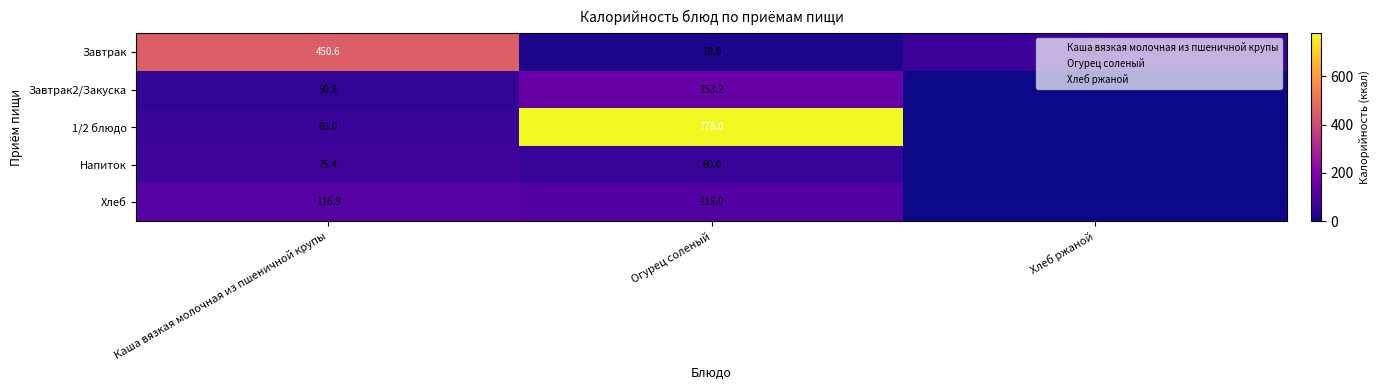

Rank the series by their maximum value, from highest to lowest.

1/2 блюдо, Завтрак, Завтрак2/Закуска, Хлеб, Напиток